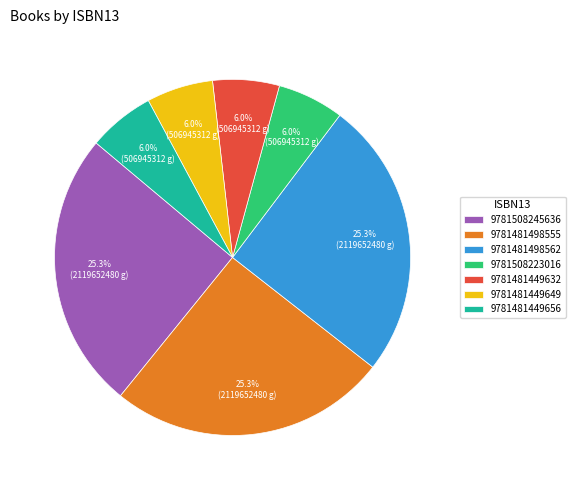

To the nearest percent, what percentage of the pie is 9781481449656?

6%